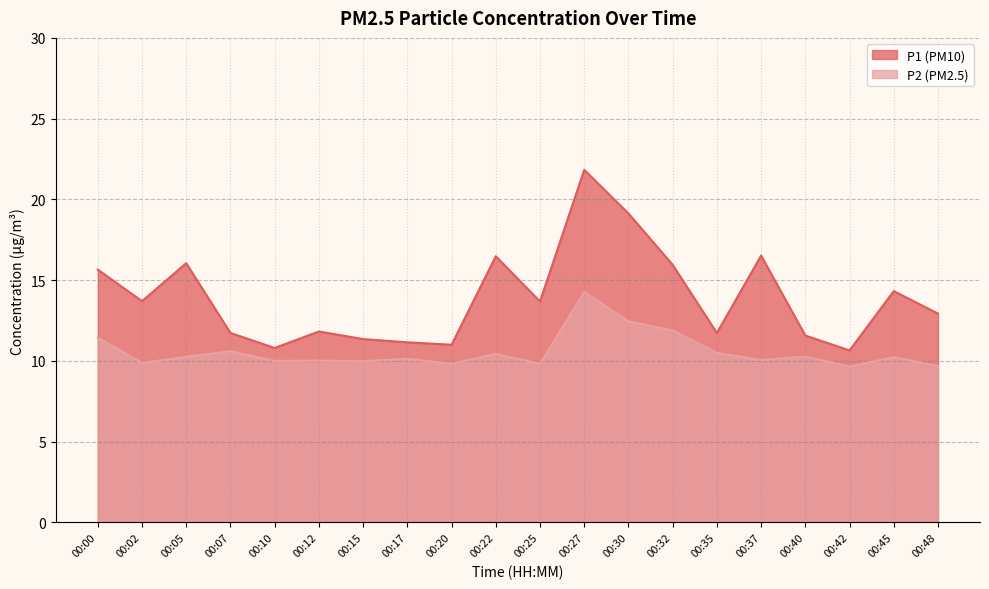

True or false: P2 and P1 cross at least once.

False